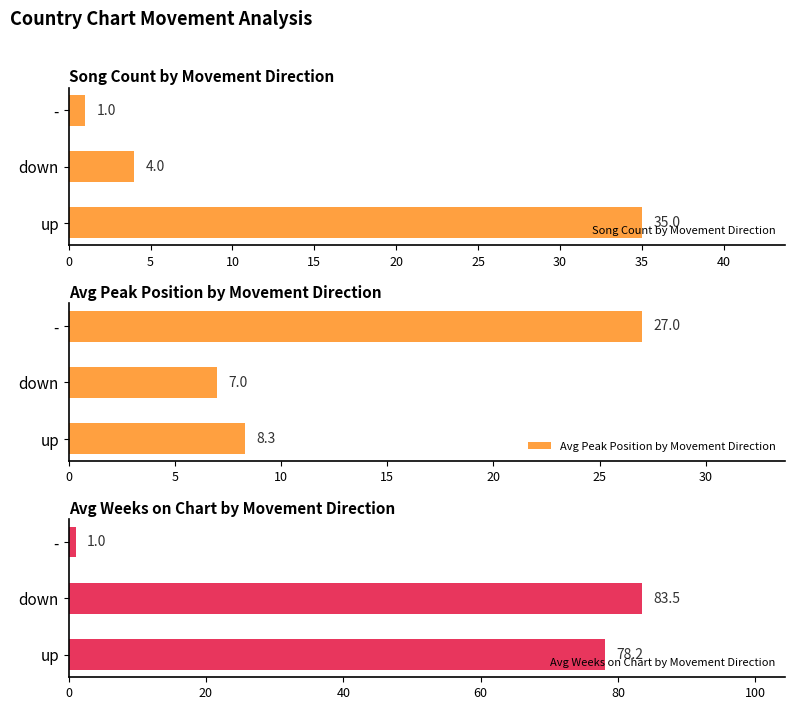

The Song Count by Movement Direction series shows 54.4 at up. True or false?

False